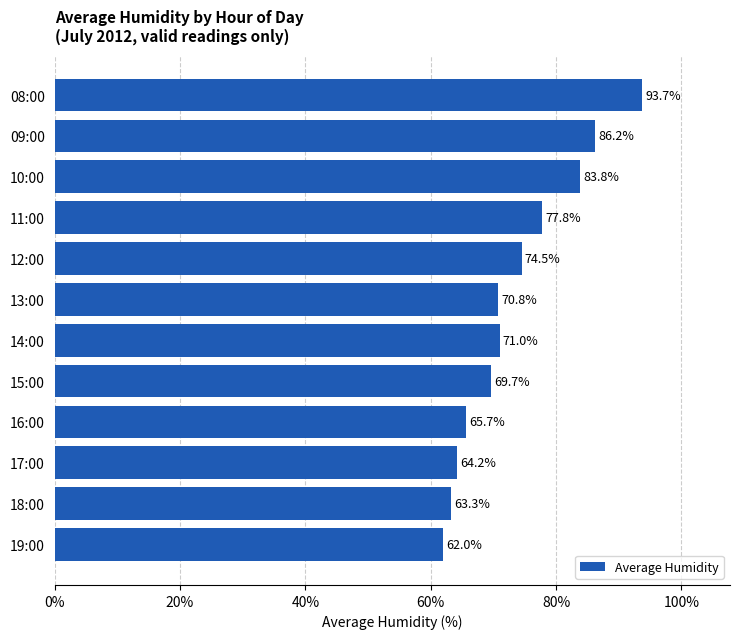

What is the label of the 12th bar from the bottom?

08:00